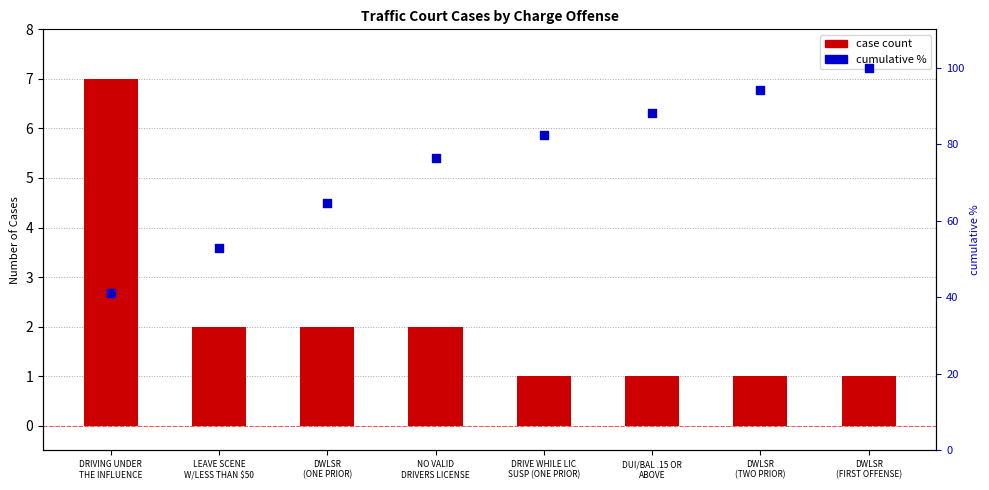

Is the value of cumulative % at DRIVING UNDER
THE INFLUENCE greater than the value of case count at NO VALID
DRIVERS LICENSE?

Yes